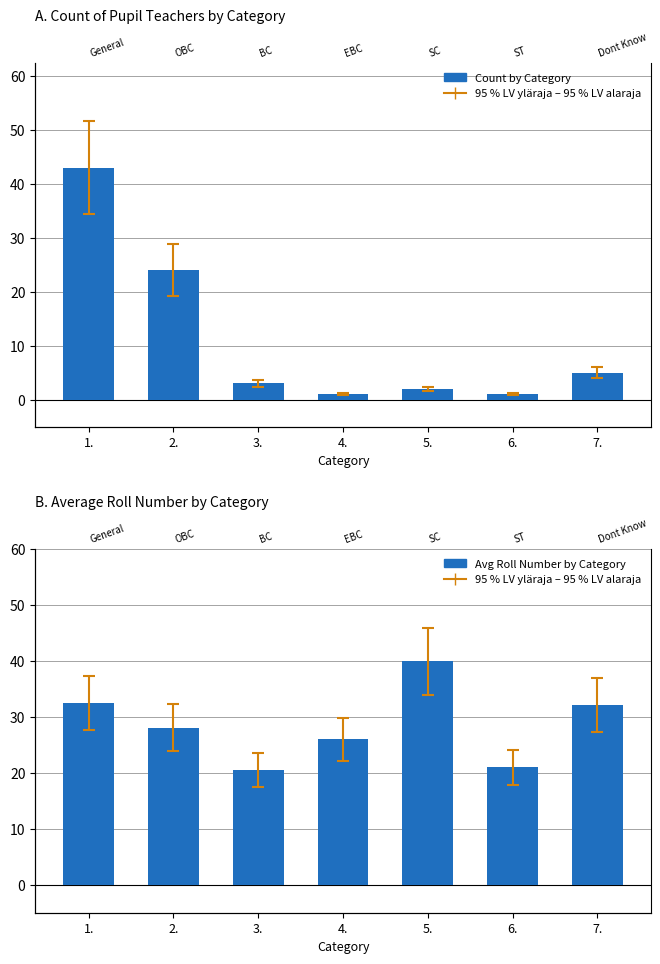

Which category has the highest value across all series?

1.